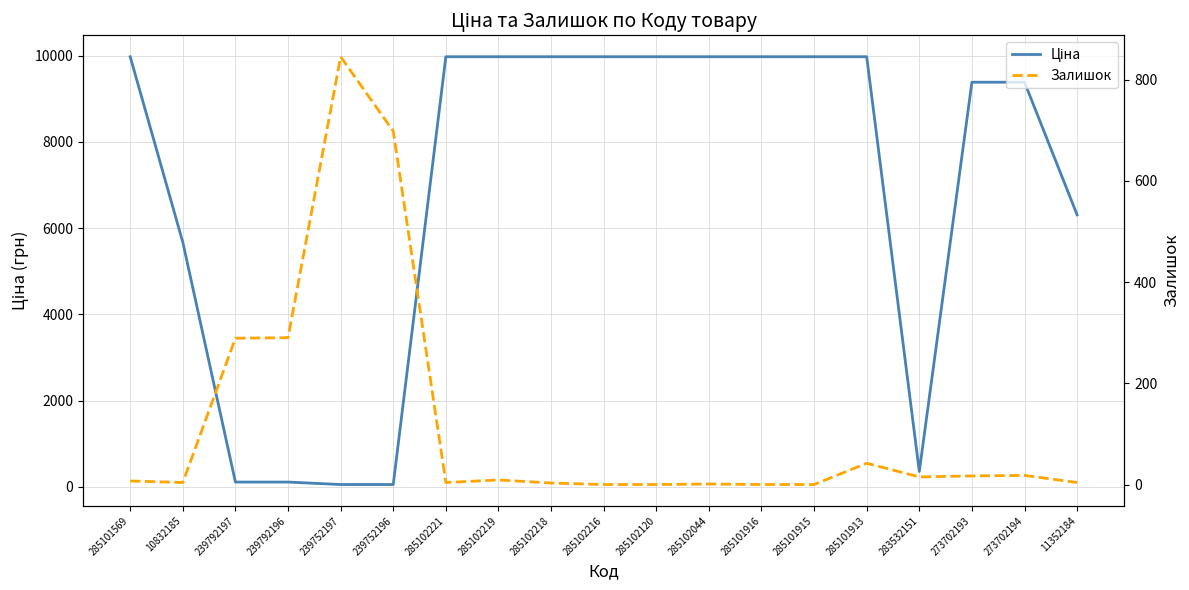

How many lines are shown in the chart?

2